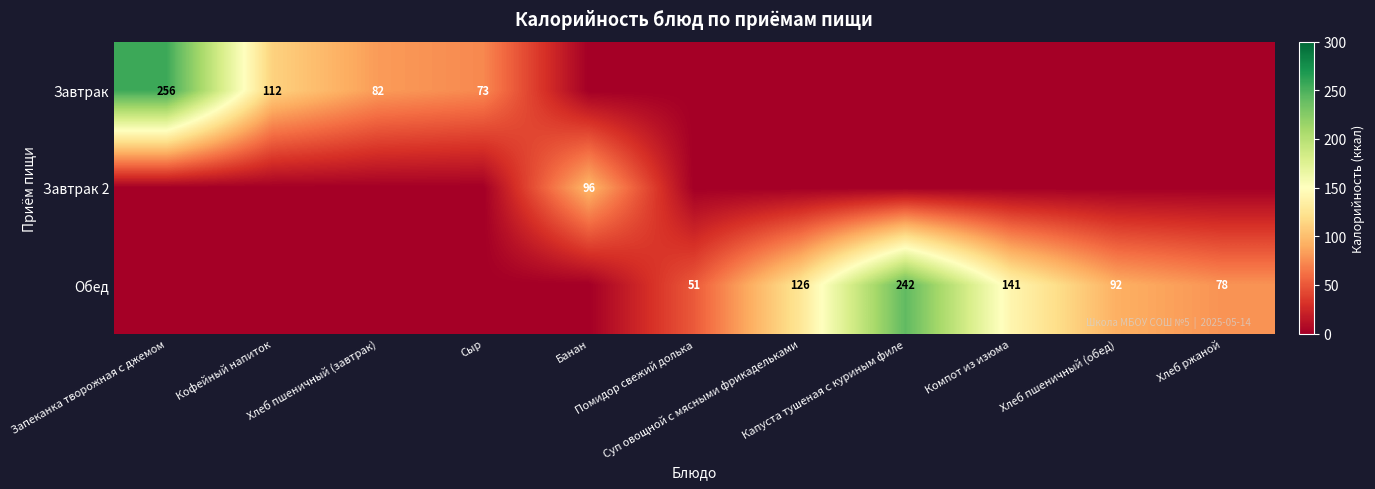

Which category has the highest value in the Завтрак series?

Запеканка творожная с джемом